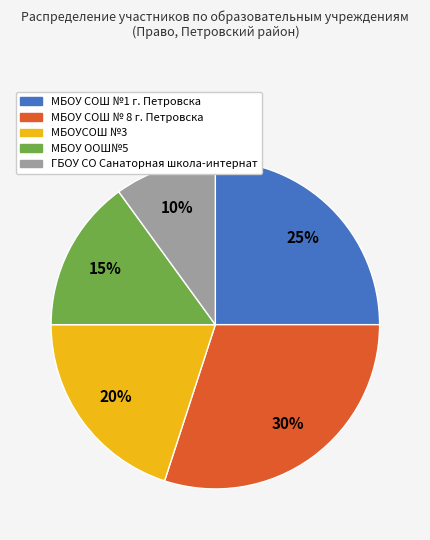

Count the number of slices in the pie.

5